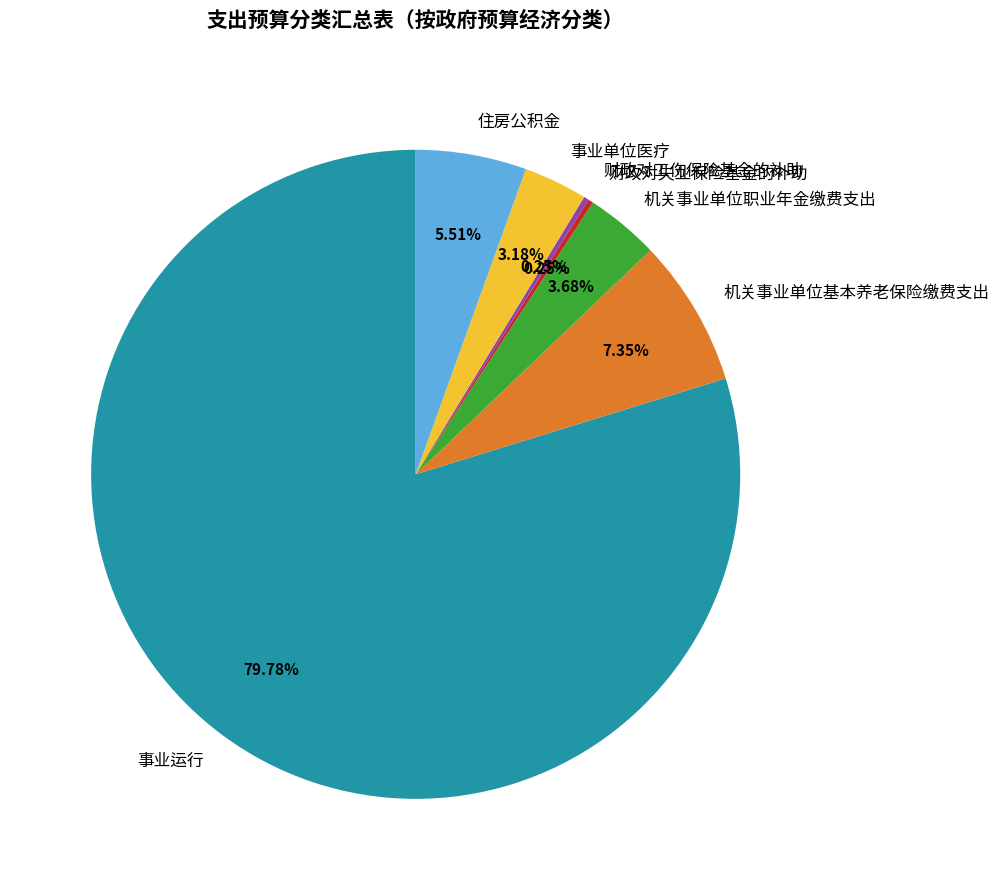

What portion of the pie excludes 事业单位医疗?

96.8%